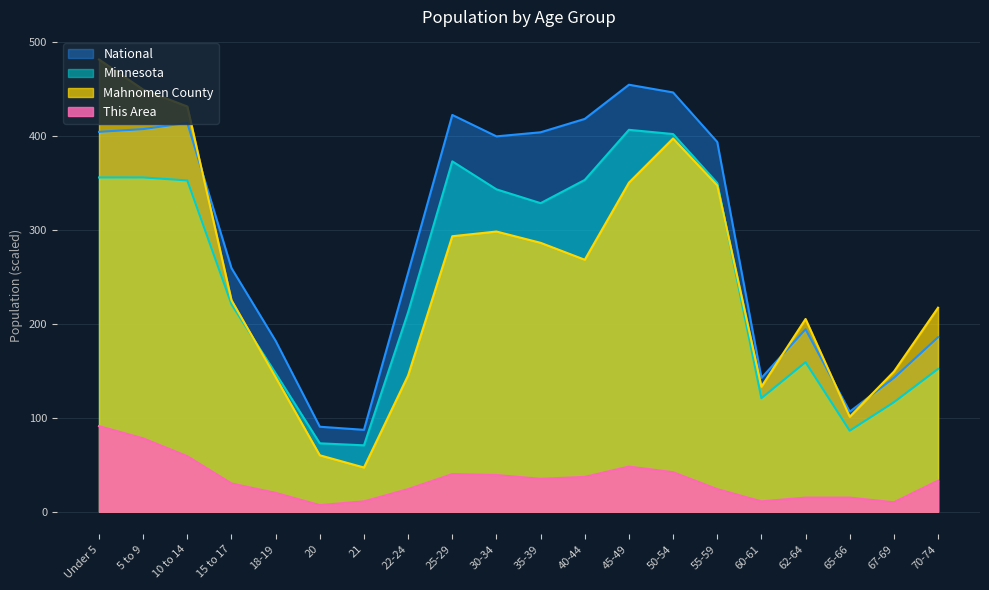

What are all the series names shown in the legend?

National, Minnesota, Mahnomen County, This Area